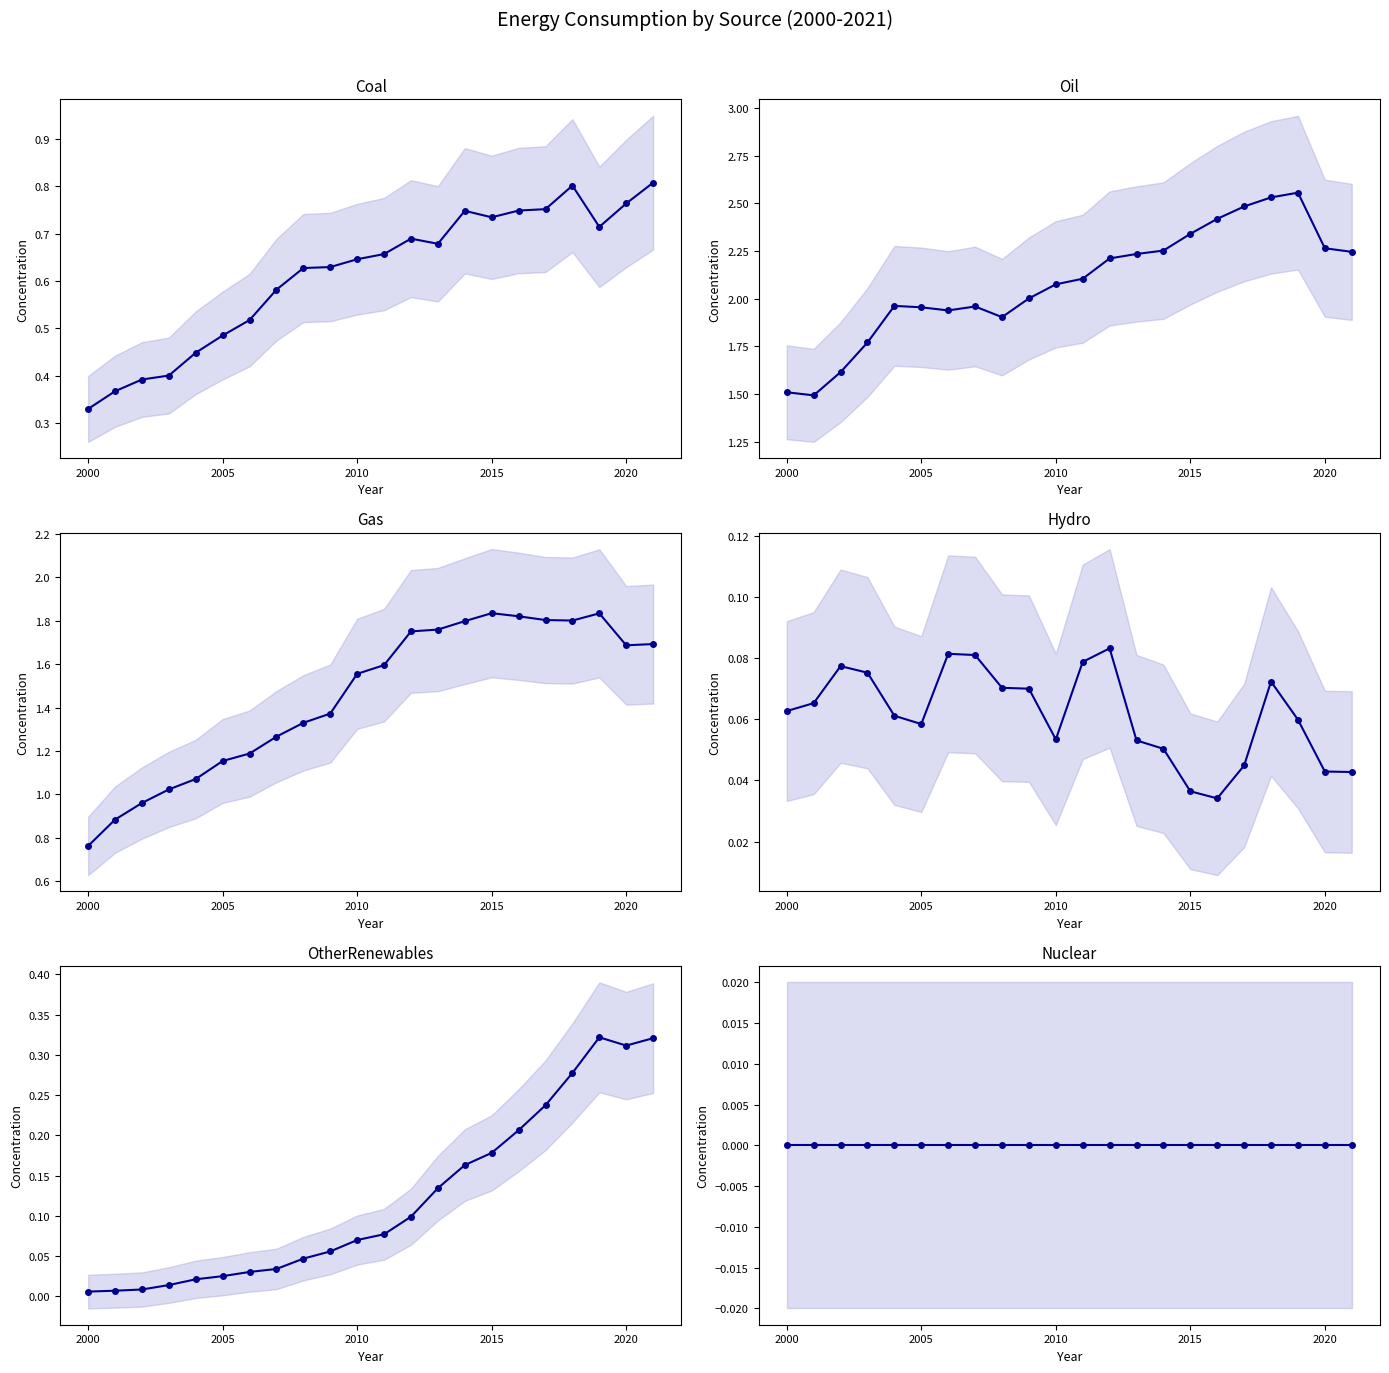

How many lines are shown in the chart?

6